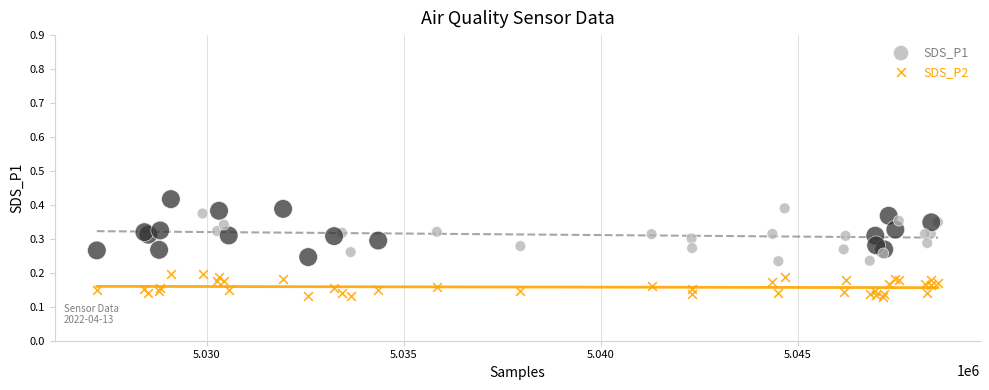

What is the X range (max minus min) for the scatter plot?

21356.0